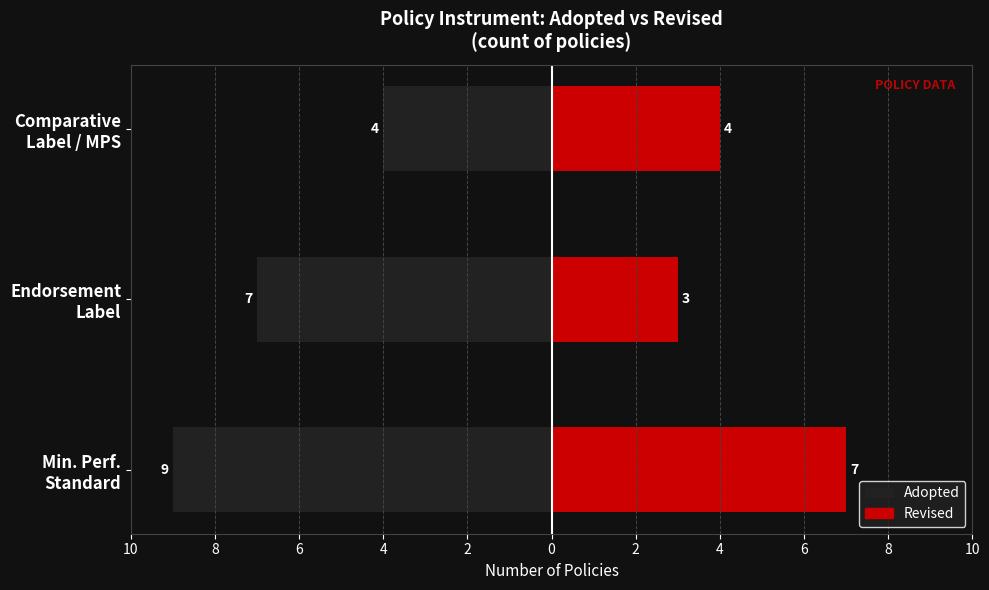

What is the value of the Revised bar at the 3rd from the left?

4